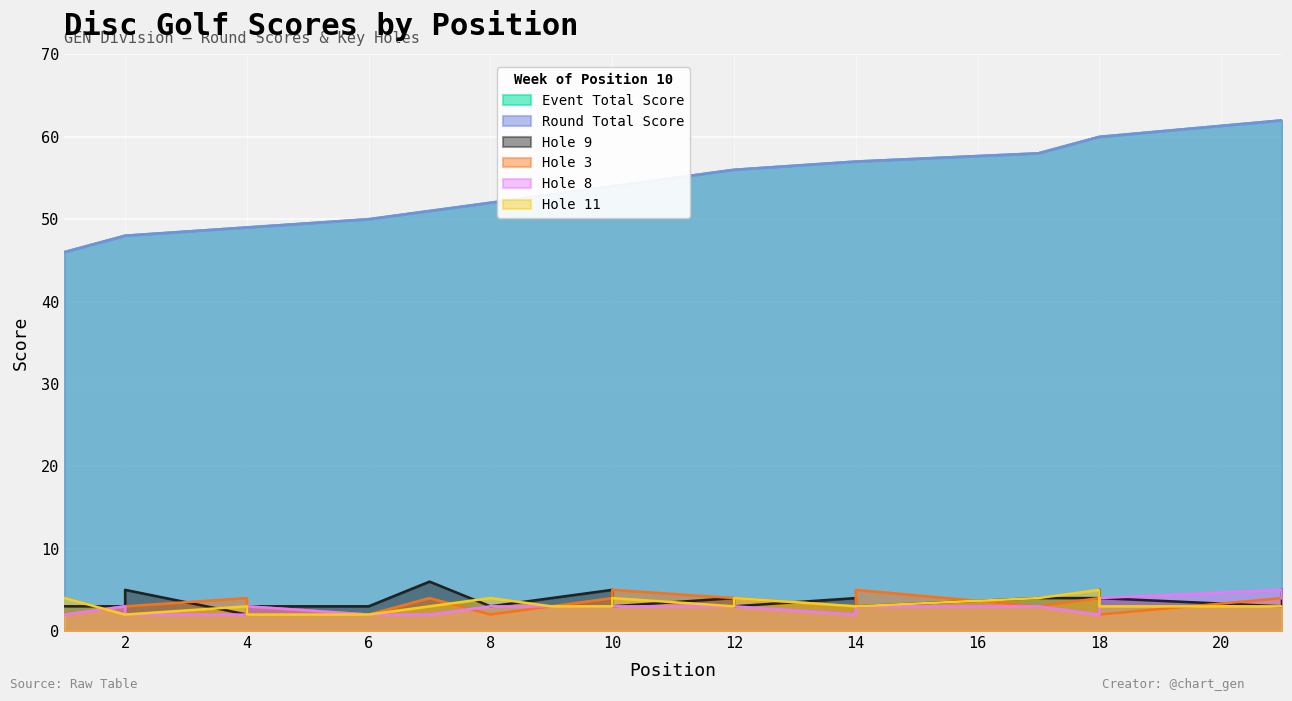

Between 10 and 8, which is larger?

10